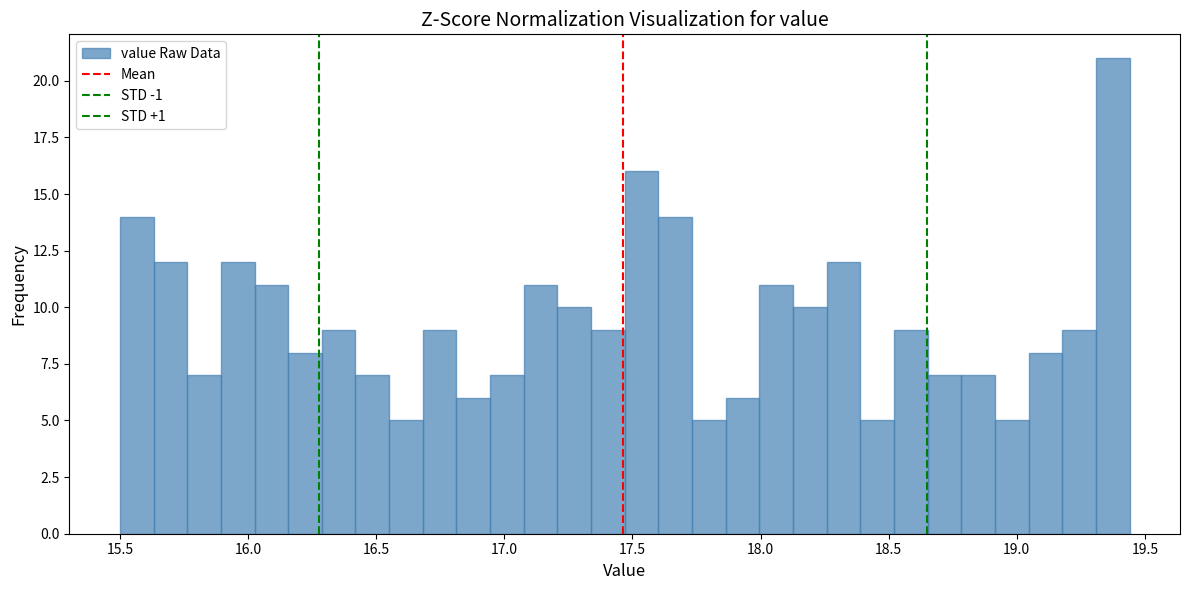

Around what value on the x-axis is the tallest bar? Give the approximate position of its centre, as read against the axis.

19.35